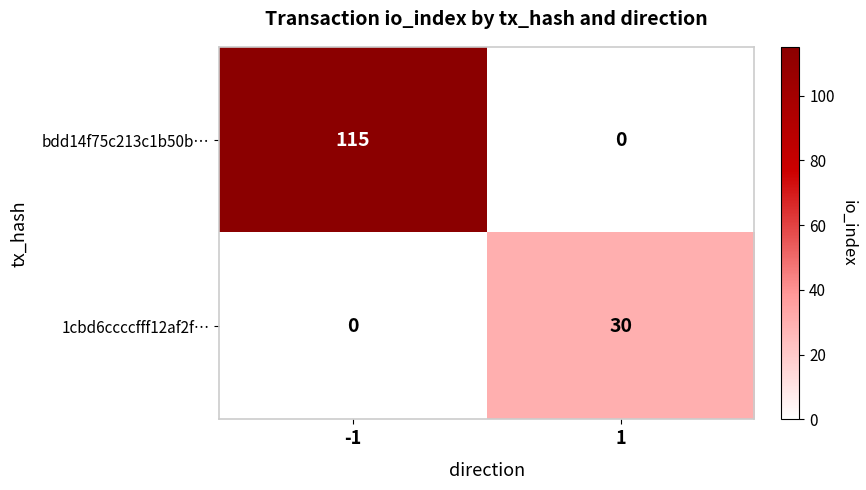

Rank the series at -1 from lowest to highest value.

1cbd6ccccfff12af2f…, bdd14f75c213c1b50b…